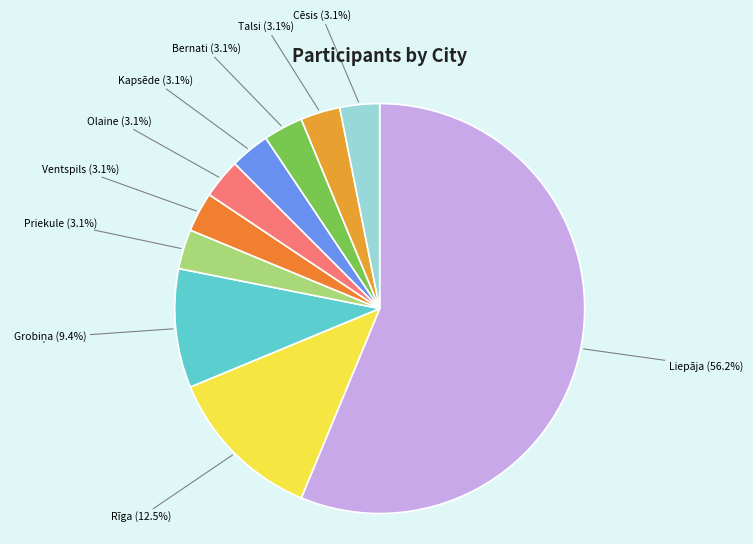

How many slices are in this pie chart?

10